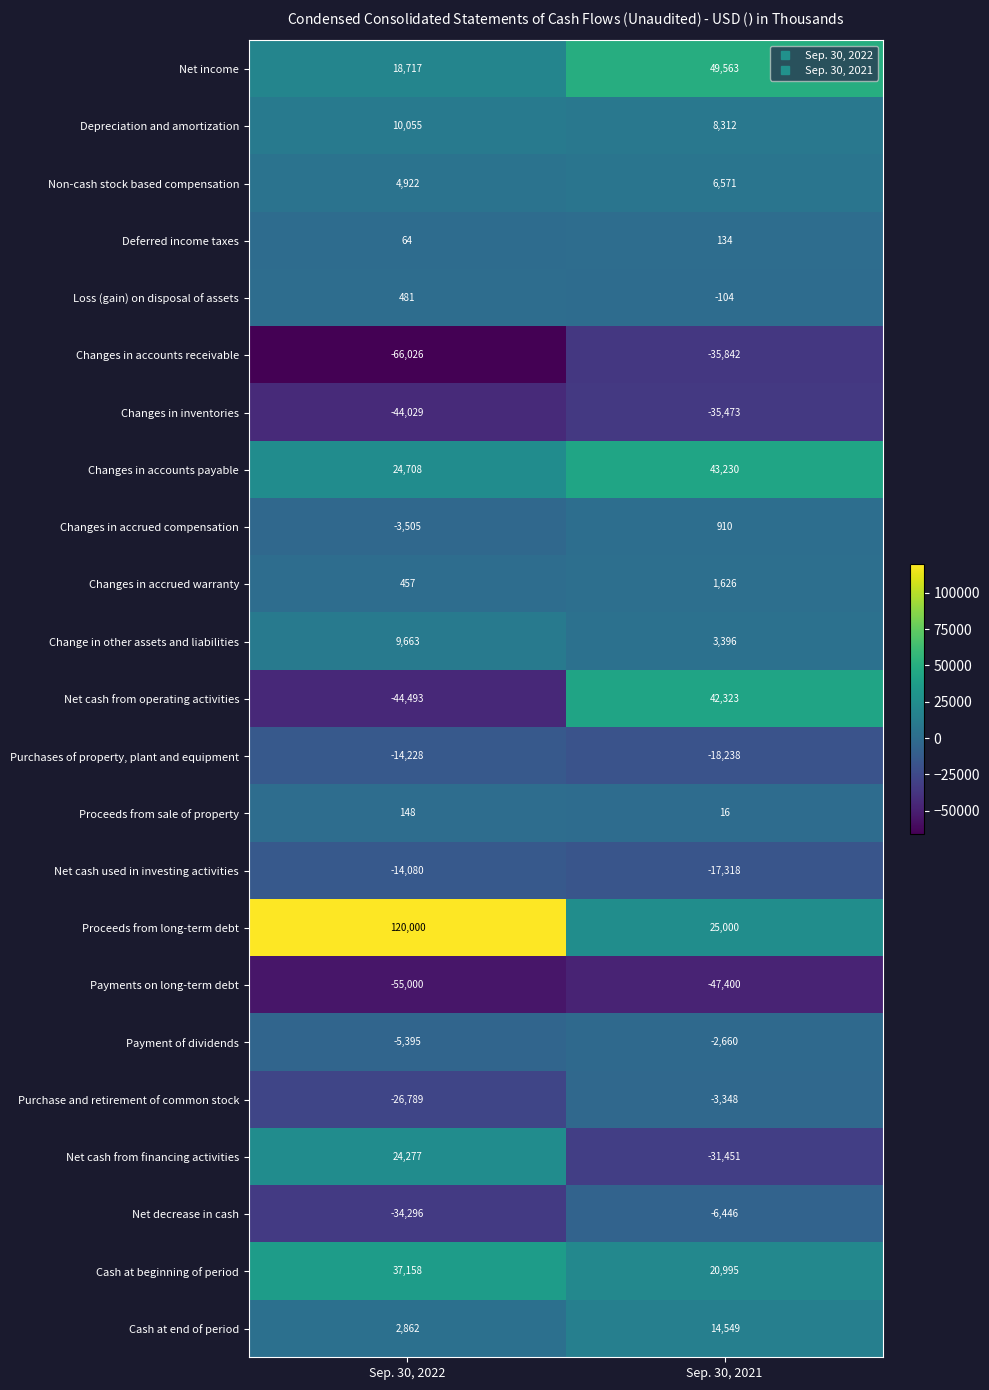

What is the total value across all series at Sep. 30, 2022?

-54329